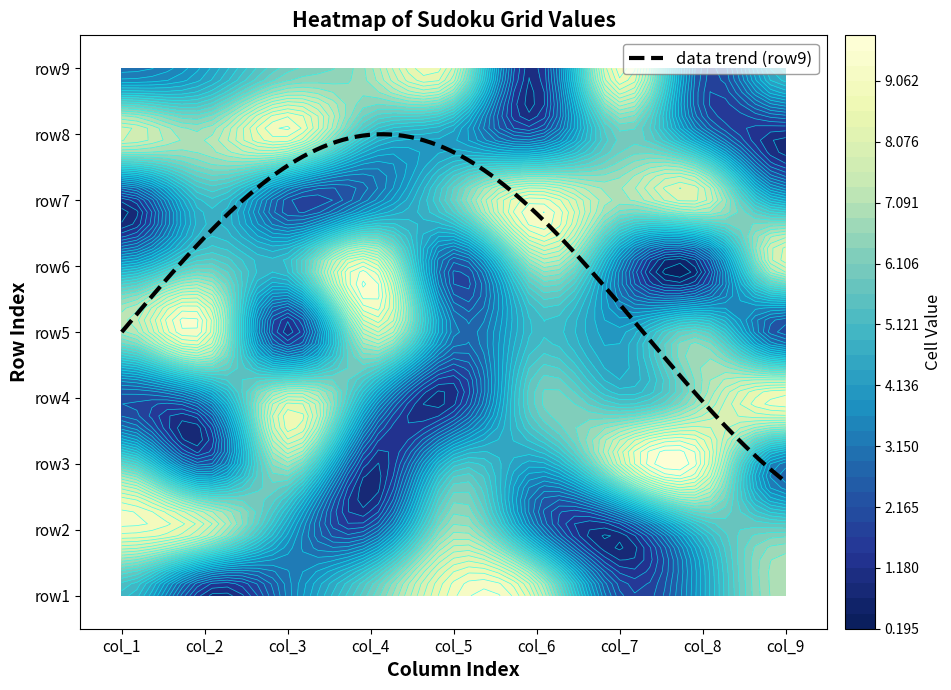

What is the sum of the row8 values at 0 and 8?

9